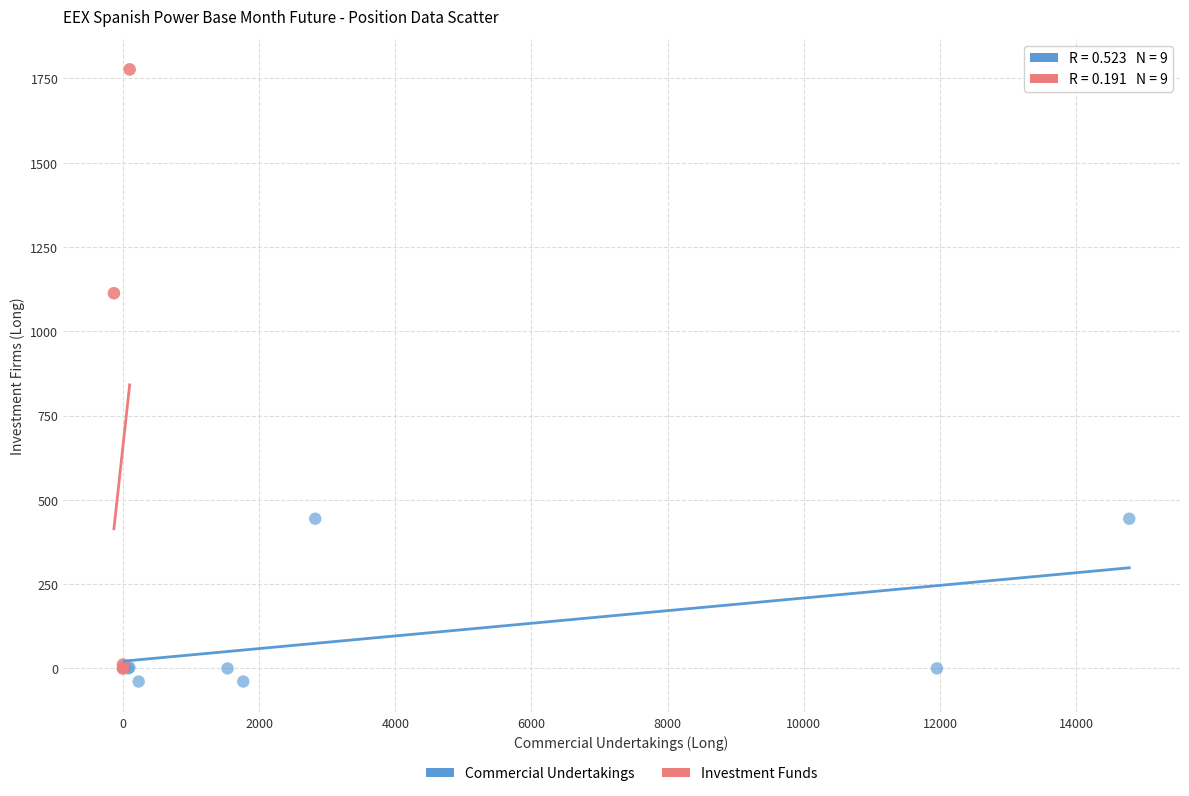

Which series contains the lowest Y value?

Commercial Undertakings